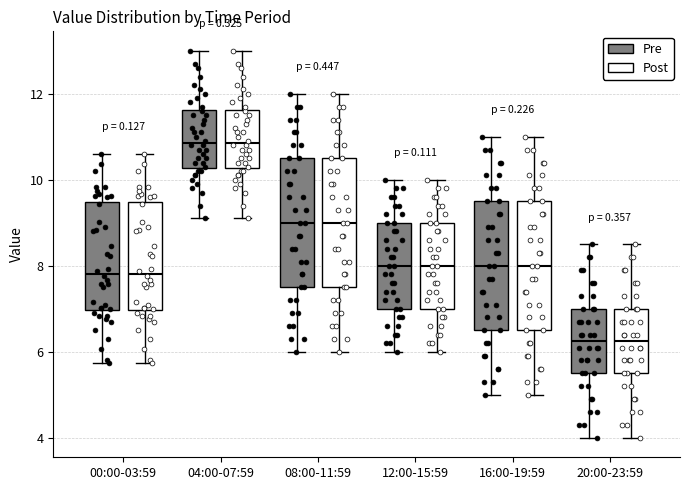

Where does the upper whisker of the box for 08:00-11:59 (Pre) end on the y-axis? The values are not printed on the chart, so give them approximately, as read against the axis.

12.0